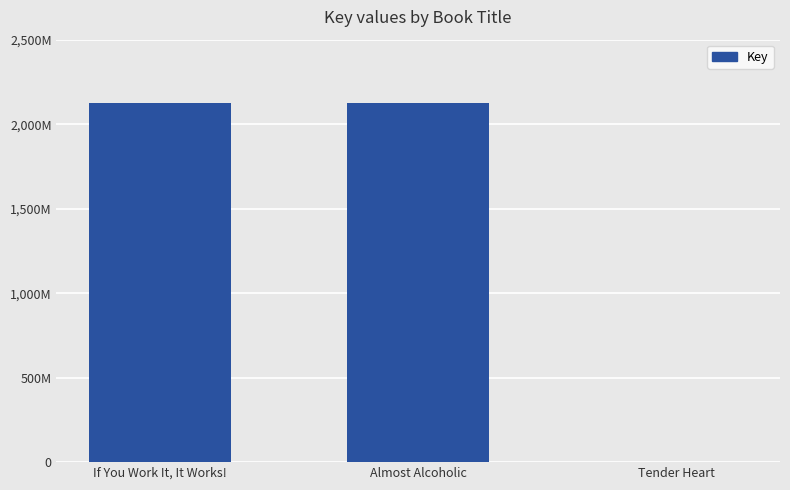

At which label does the data first exceed 2124658350?

If You Work It, It Works!